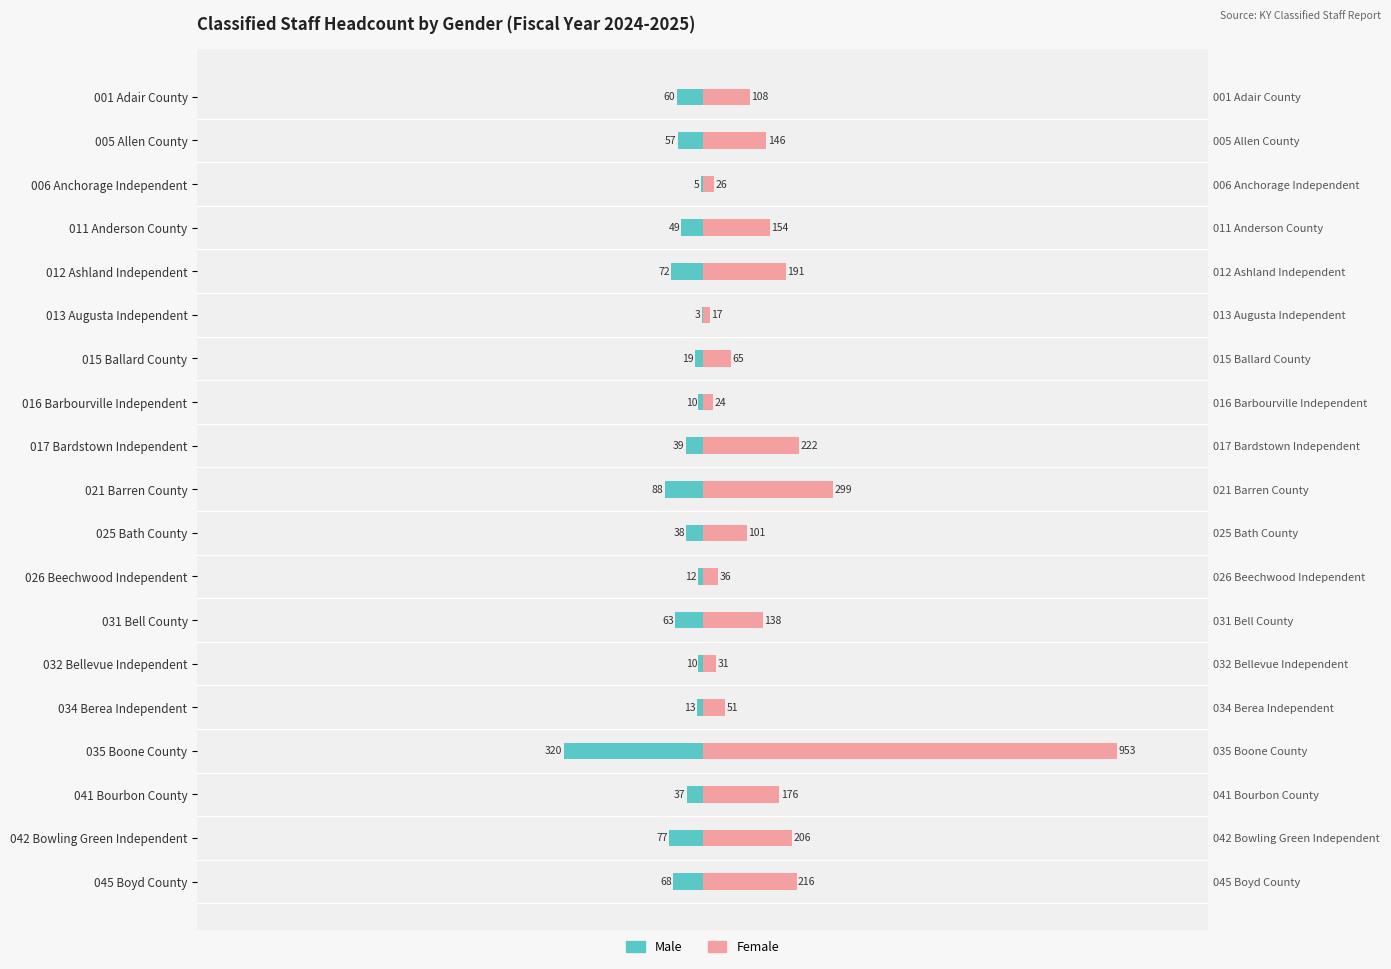

The value of Female at 032 Bellevue Independent is 44. True or false?

False